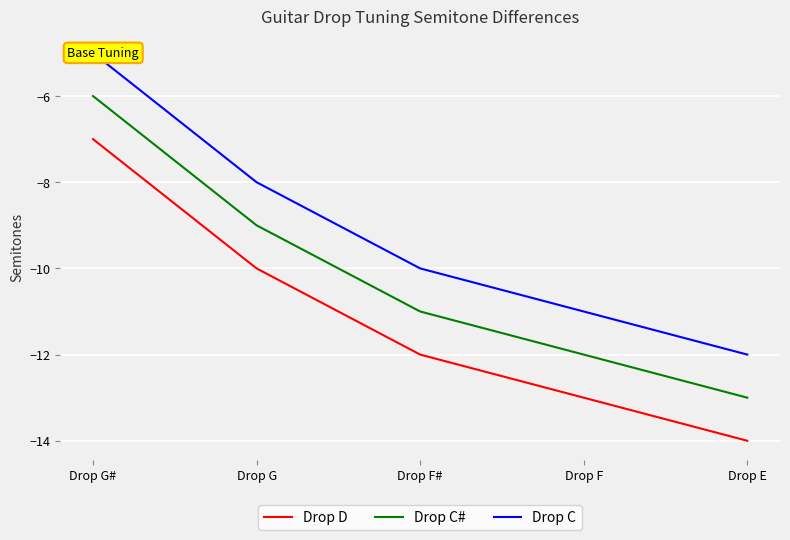

How many distinct data groups are displayed?

3